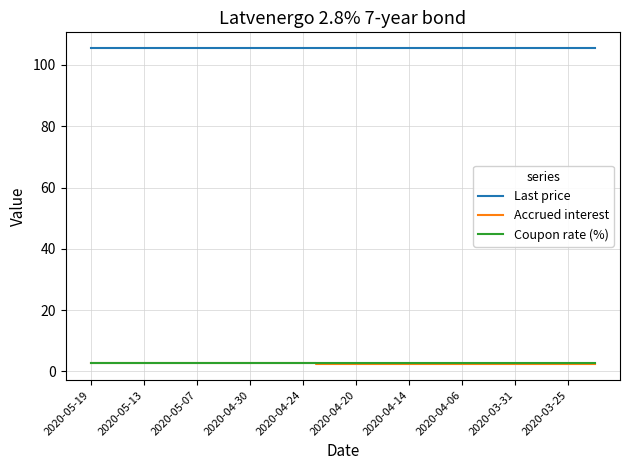

True or false: Accrued interest and Last price cross at least once.

False